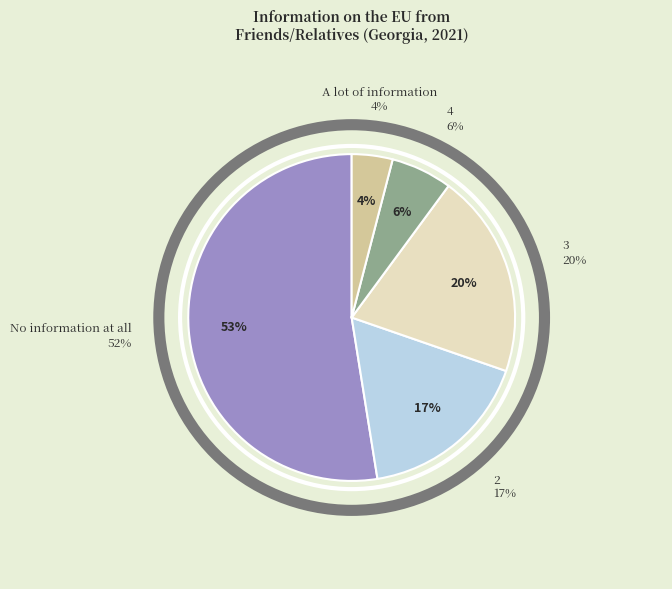

To the nearest percent, what portion does A lot of information represent?

4%